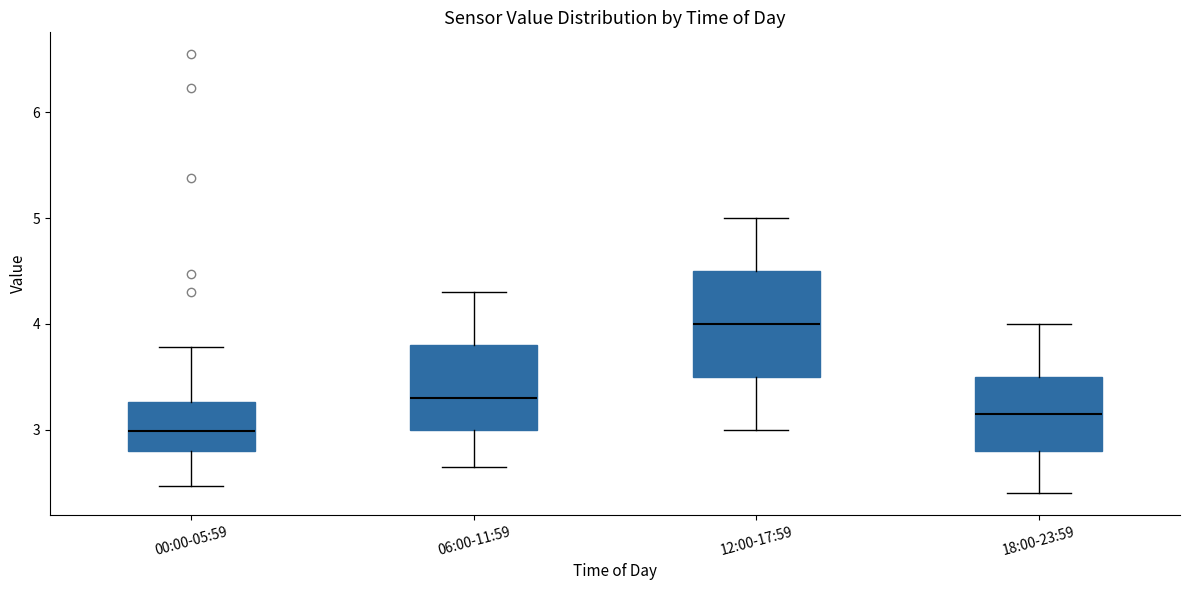

Reading left to right, transcribe this box plot: for each box, give where its median line is, the range the box spans, and where its two whiskers end, as read against the y-axis. The values are not printed on the chart, so give them approximately, as read against the axis.

00:00-05:59: median 3.0, box 2.8 to 3.3, whiskers 2.5 to 3.8
06:00-11:59: median 3.3, box 3.0 to 3.8, whiskers 2.7 to 4.3
12:00-17:59: median 4.0, box 3.5 to 4.5, whiskers 3.0 to 5.0
18:00-23:59: median 3.2, box 2.8 to 3.5, whiskers 2.4 to 4.0